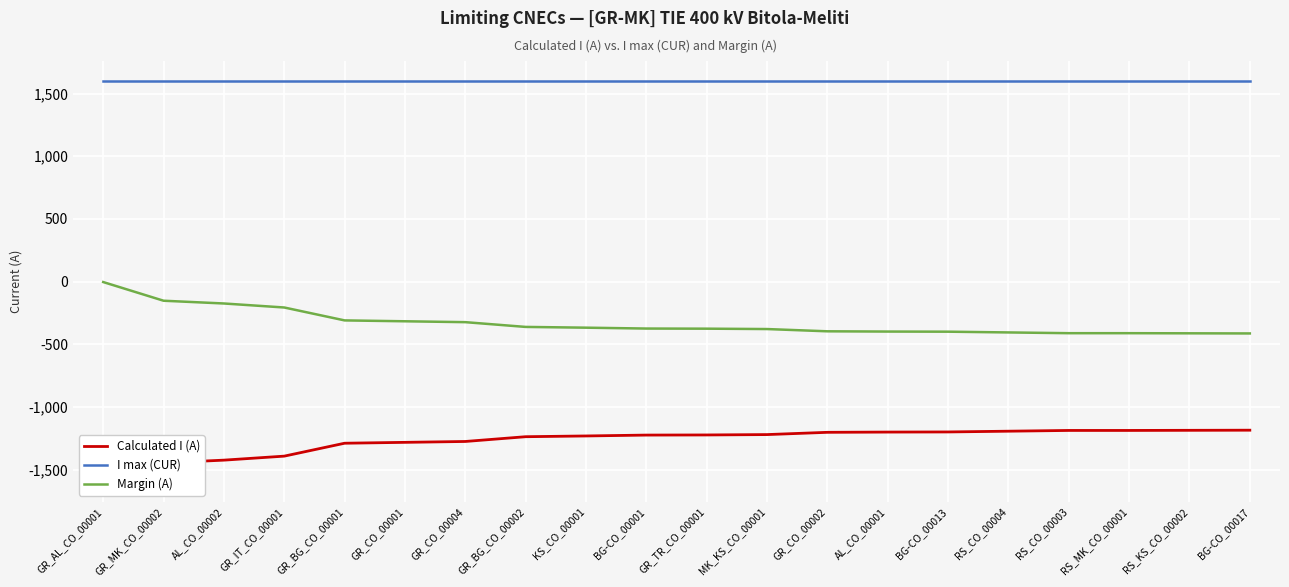

Is it true that I max (CUR) equals 2820 at BG-CO_00013?

False